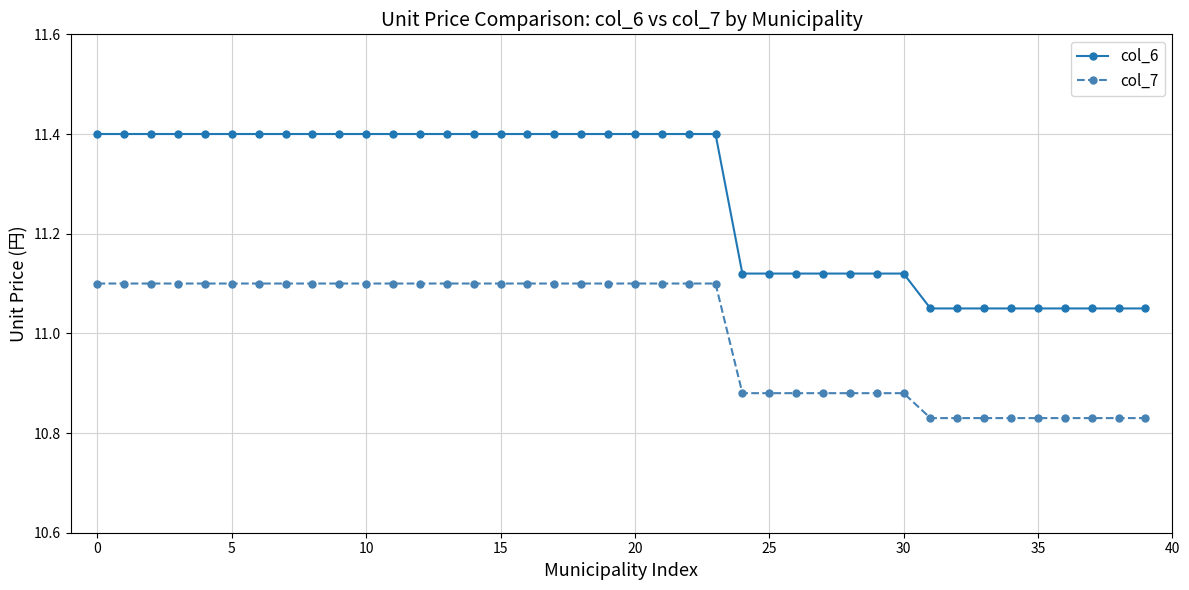

What is the sum of all col_7 values?

440.0